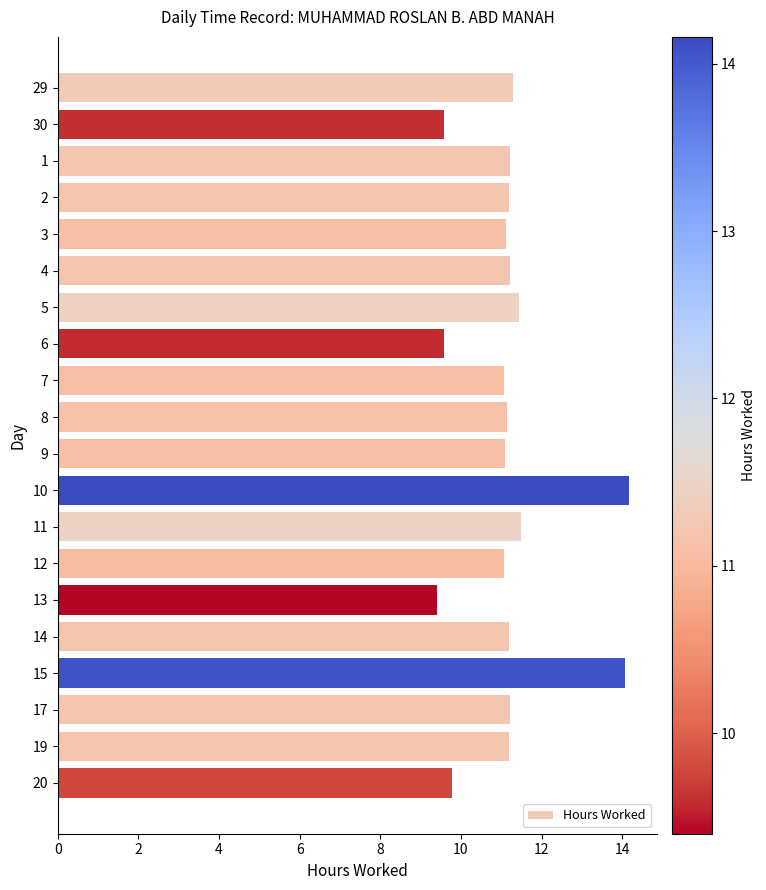

What is the smallest value displayed?

9.4